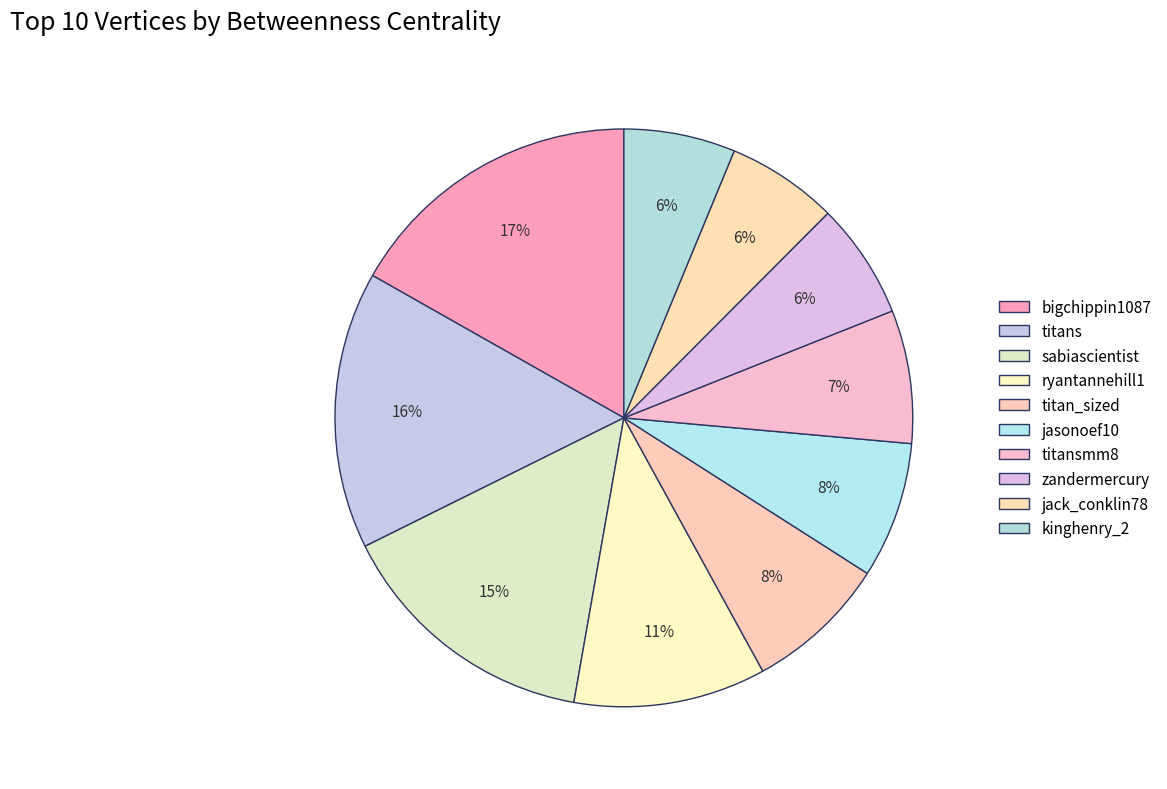

How many slices are in this pie chart?

10